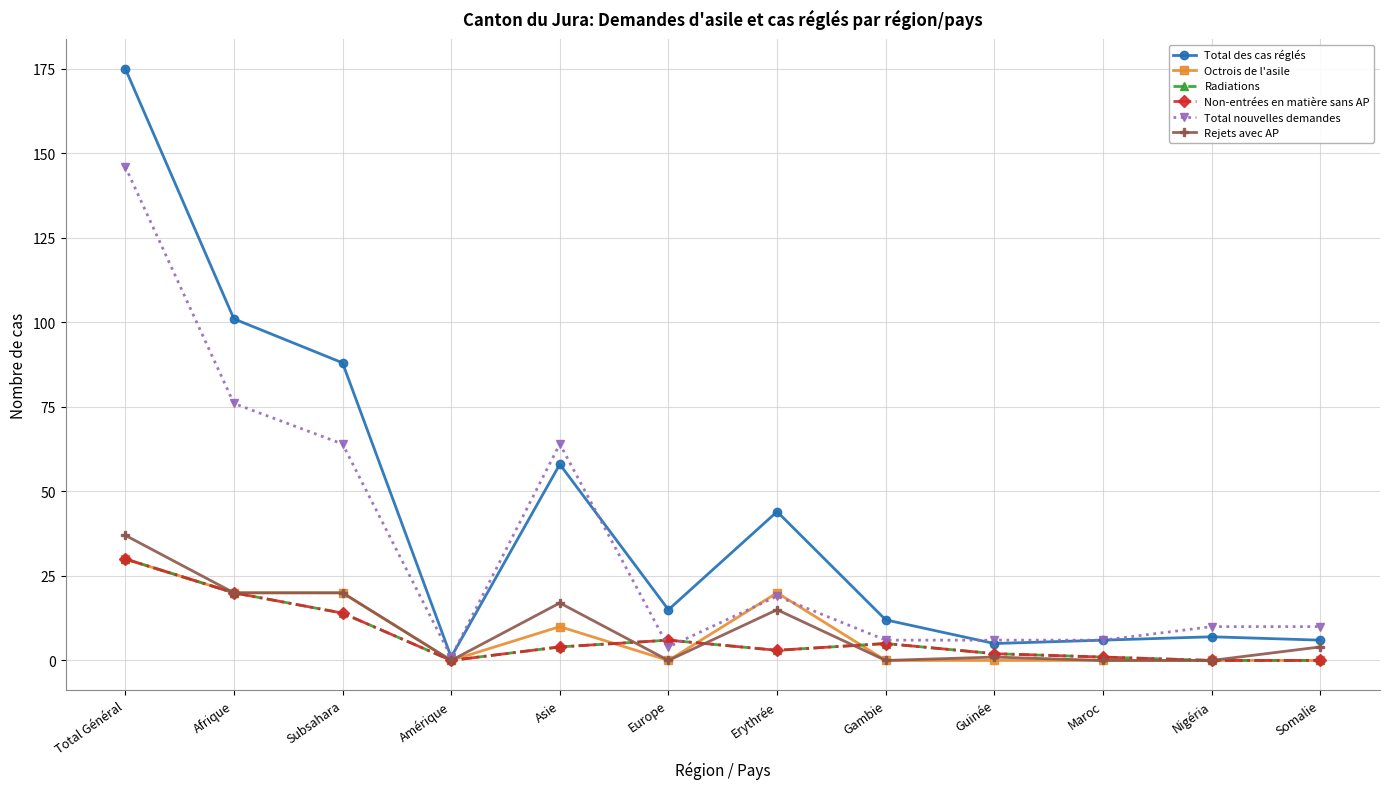

Is this an area chart (filled region under the line)?

No